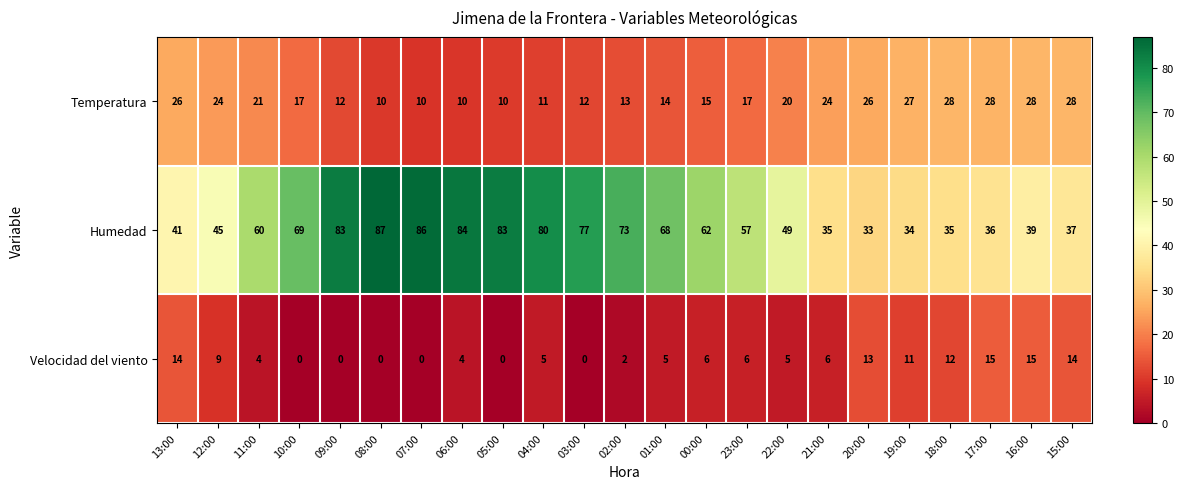

What is the sum of all Humedad values?

1353